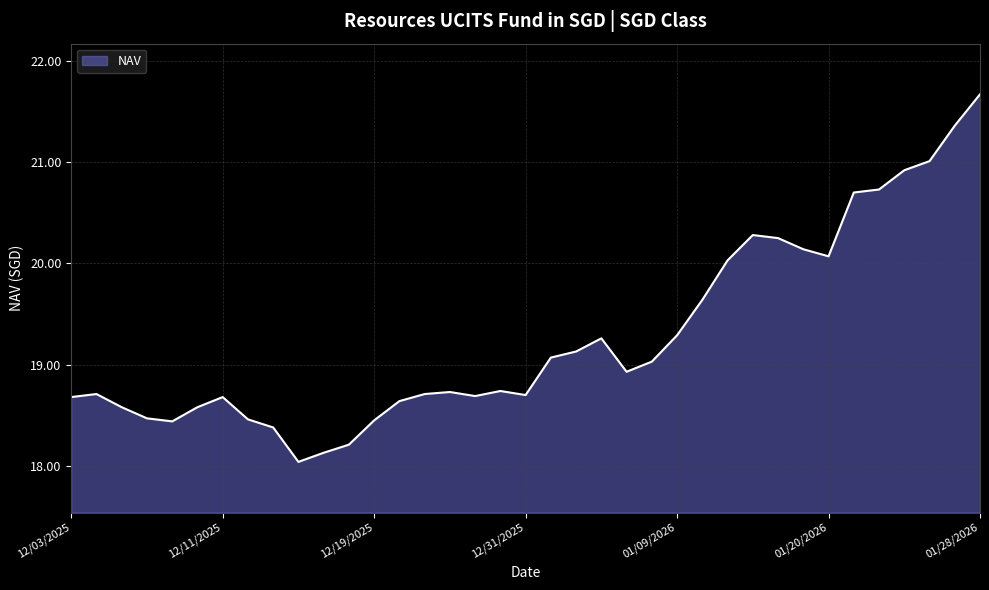

What is the smallest value displayed?

18.0